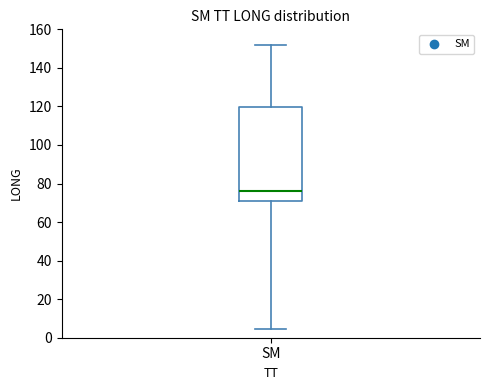

Read this box plot against the y-axis: the position of the median line, the range covered by the box, and the ends of both whiskers. The values are not printed on the chart, so give them approximately, as read against the axis.

median 76, box 70 to 120, whiskers 4 to 152